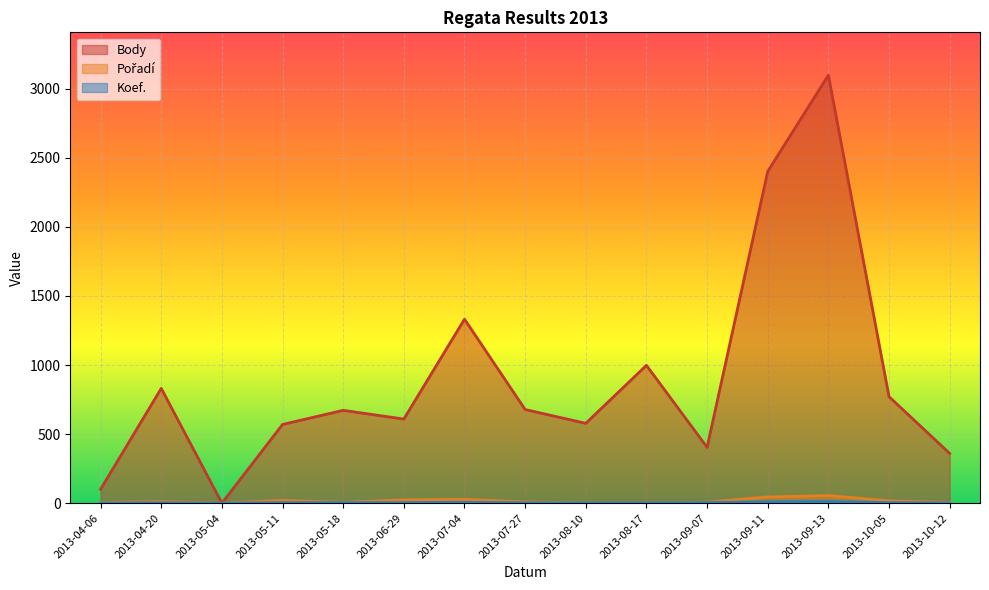

Which series has the widest spread of values?

Body